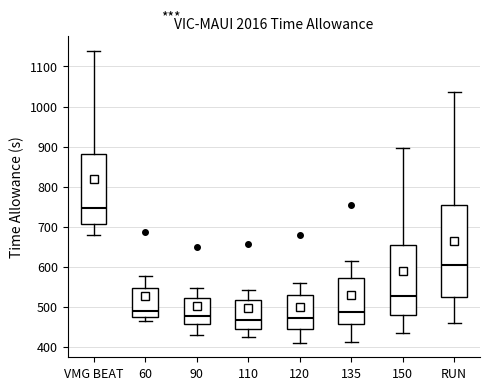

Which box has the highest median line?

VMG BEAT